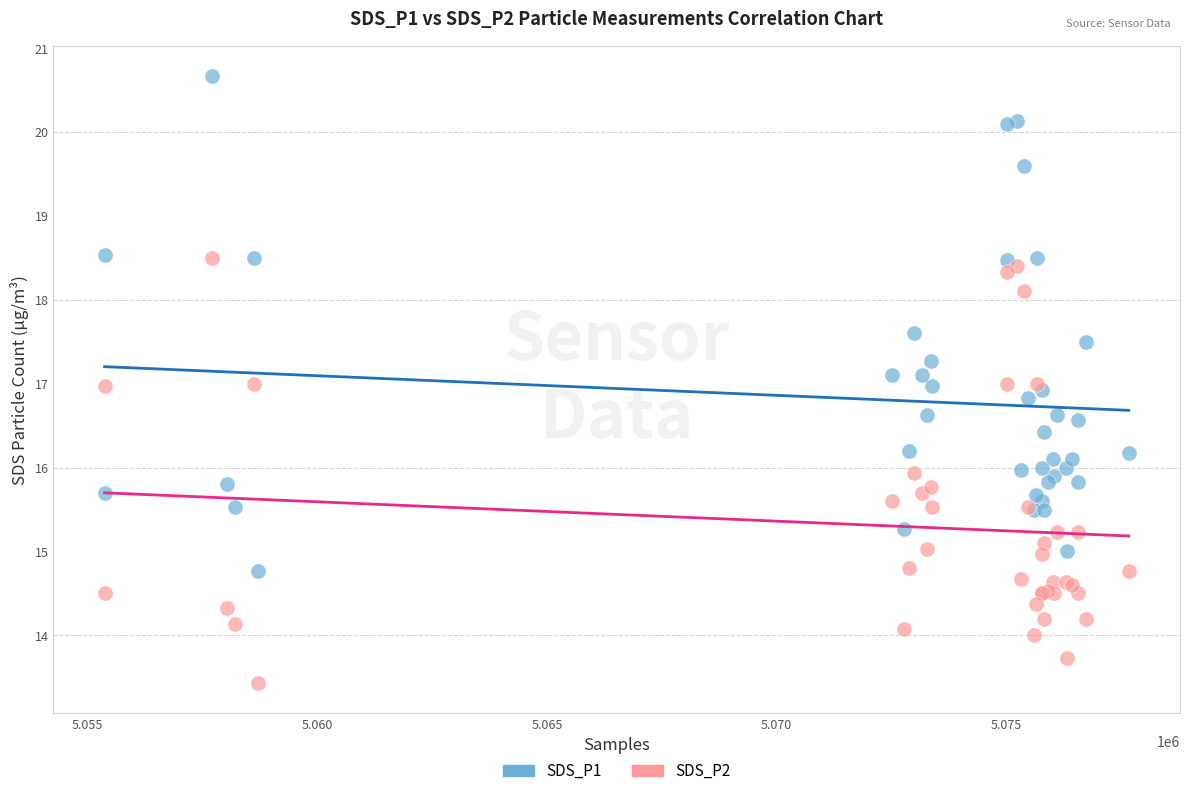

Which series contains the highest Y value?

SDS_P1